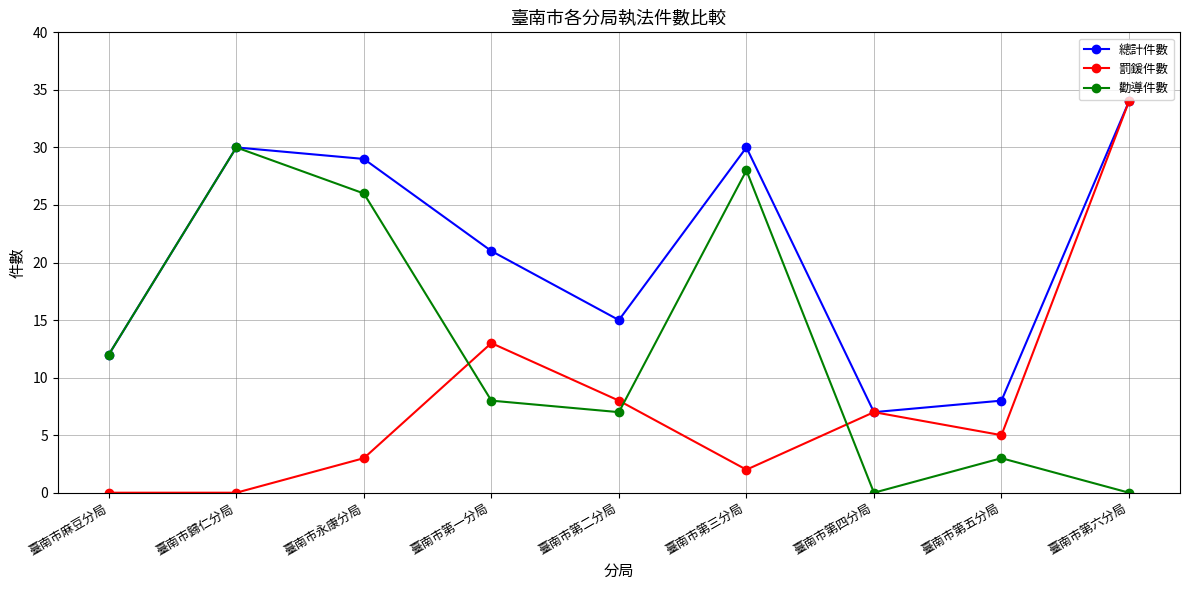

How many series are shown in this chart?

3